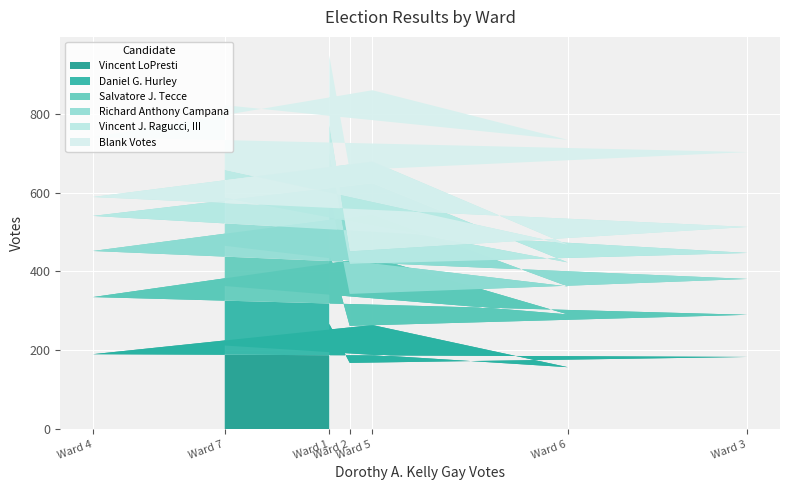

Reading left to right, extract all data points from this chart.

Vincent LoPresti: Ward 1=267	Ward 2=168	Ward 3=183	Ward 4=190	Ward 5=264	Ward 6=157	Ward 7=212
Daniel G. Hurley: Ward 1=184	Ward 2=94	Ward 3=107	Ward 4=145	Ward 5=172	Ward 6=134	Ward 7=151
Salvatore J. Tecce: Ward 1=152	Ward 2=81	Ward 3=91	Ward 4=117	Ward 5=109	Ward 6=71	Ward 7=102
Richard Anthony Campana: Ward 1=101	Ward 2=76	Ward 3=66	Ward 4=89	Ward 5=79	Ward 6=61	Ward 7=122
Vincent J. Ragucci, III: Ward 1=72	Ward 2=32	Ward 3=66	Ward 4=48	Ward 5=55	Ward 6=45	Ward 7=71
Blank Votes: Ward 1=172	Ward 2=206	Ward 3=190	Ward 4=152	Ward 5=181	Ward 6=266	Ward 7=164